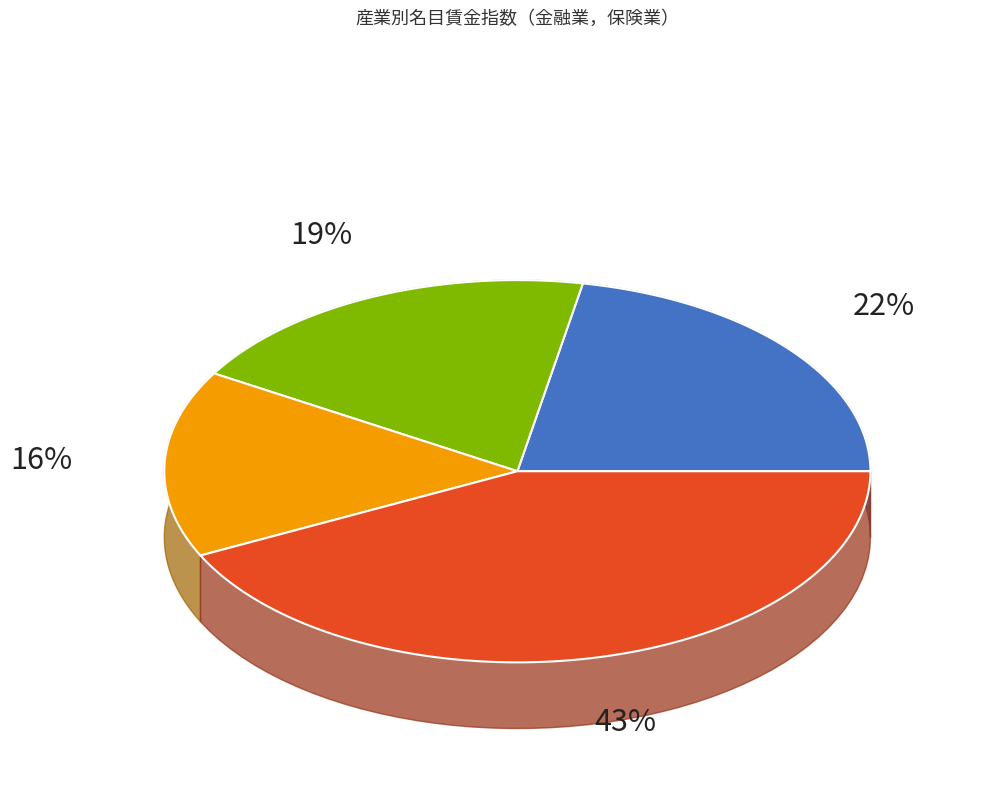

Combined, do 2025年3月 and 2025年2月 account for over 50%?

No